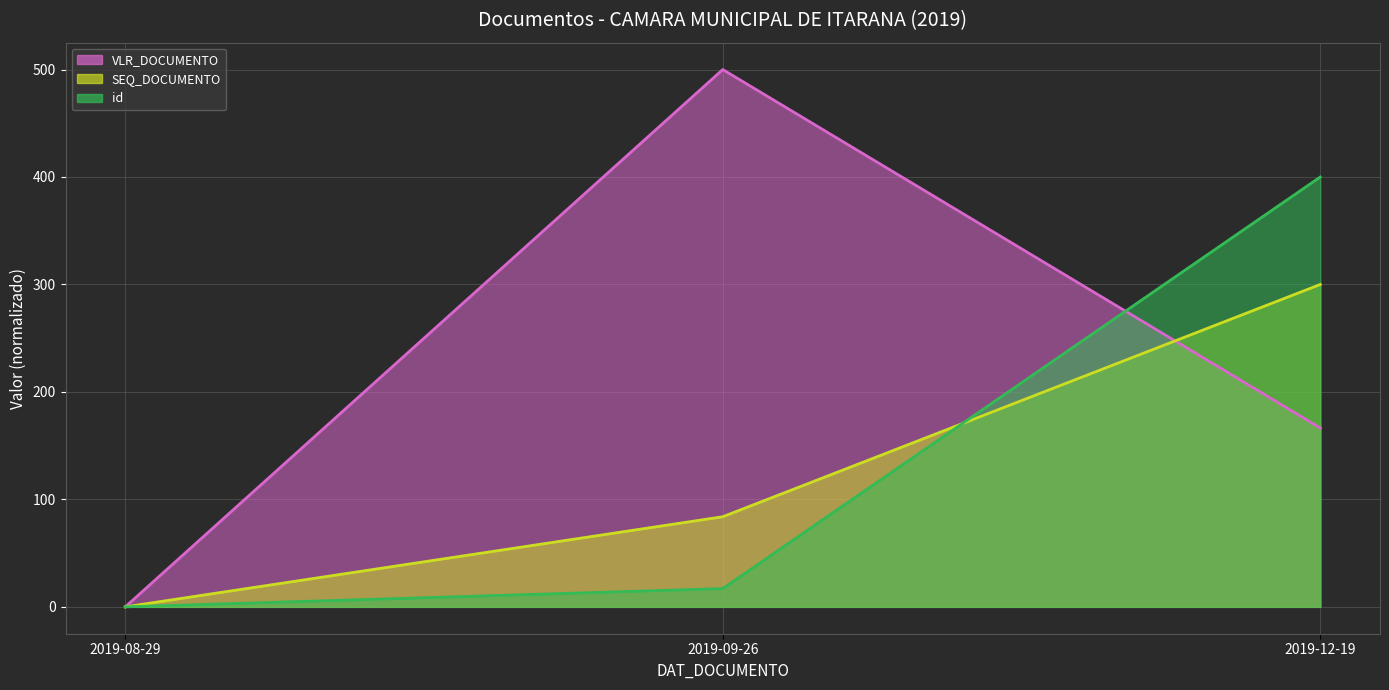

Reading left to right, list all the values displayed in this chart.

VLR_DOCUMENTO (line): 2019-08-29=0.0	2019-09-26=500.0	2019-12-19=166.4
SEQ_DOCUMENTO (line): 2019-08-29=0.0	2019-09-26=83.9	2019-12-19=300.0
id (line): 2019-08-29=0.0	2019-09-26=17.0	2019-12-19=400.0